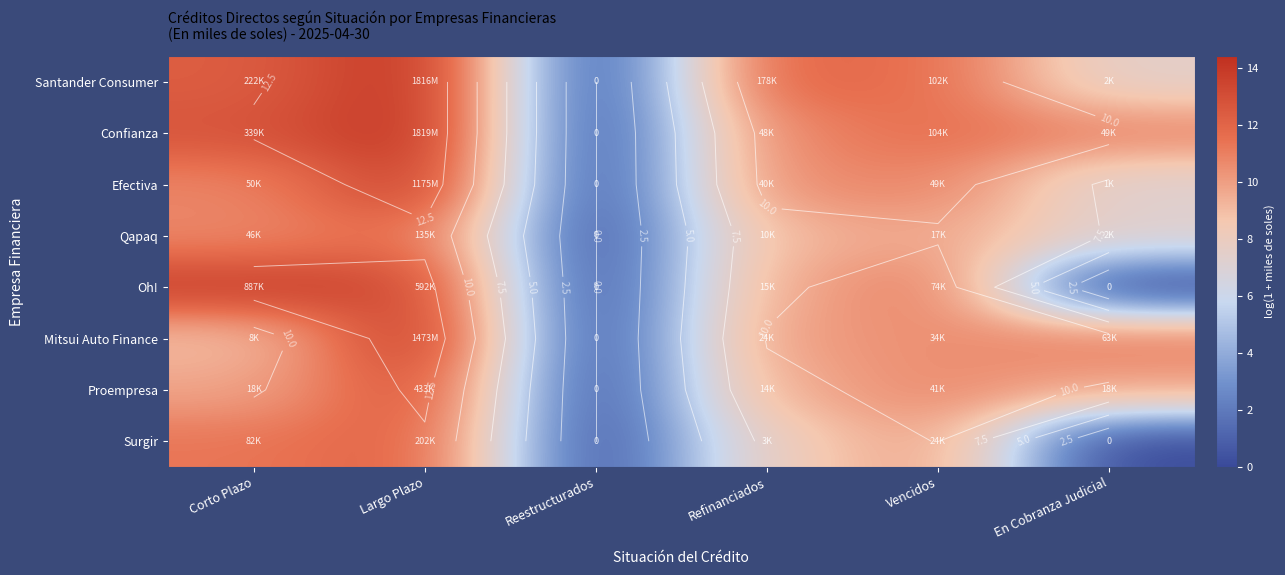

At which label does Santander Consumer reach its minimum?

Reestructurados